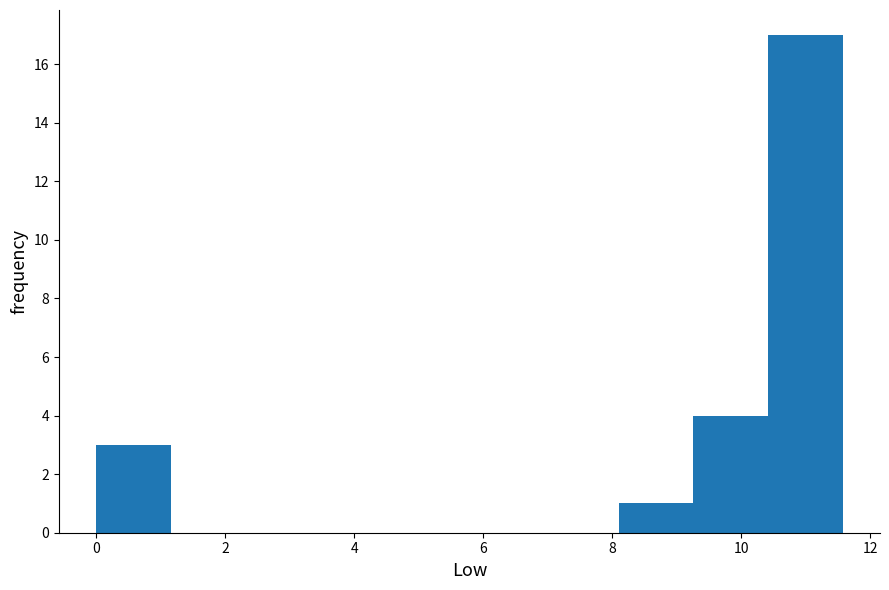

Reading left to right, transcribe this chart: for each bar, give the range it covers on the x-axis and its height. Neither the bar edges nor the heights are printed on the chart, so give them approximately, as read against the axes.

0.0 to 1.2: 3
1.2 to 2.4: 0
2.4 to 3.4: 0
3.4 to 4.6: 0
4.6 to 5.8: 0
5.8 to 7.0: 0
7.0 to 8.0: 0
8.0 to 9.2: 1
9.2 to 10.4: 4
10.4 to 11.6: 17